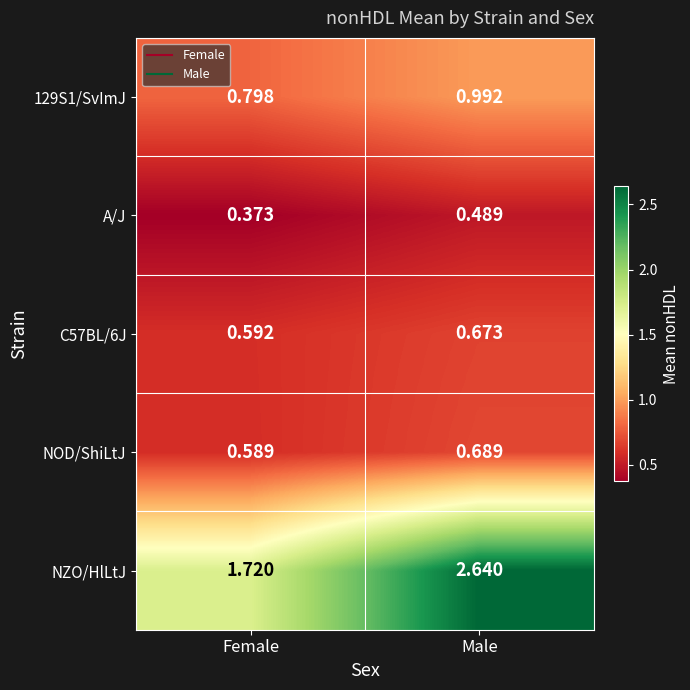

Which series has the widest spread of values?

NZO/HlLtJ